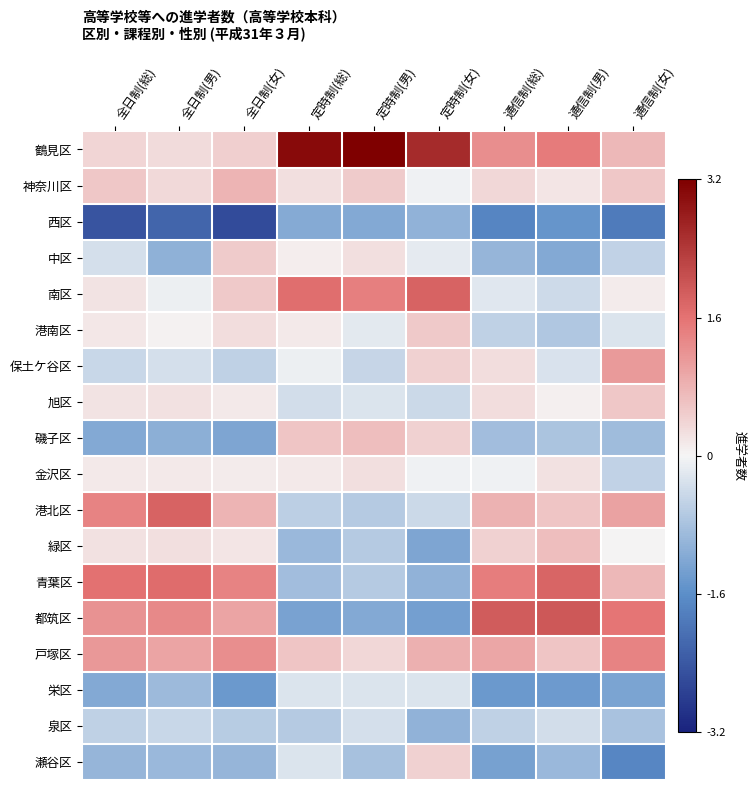

Between 通信制(総) and 定時制(女), which is larger?

定時制(女)